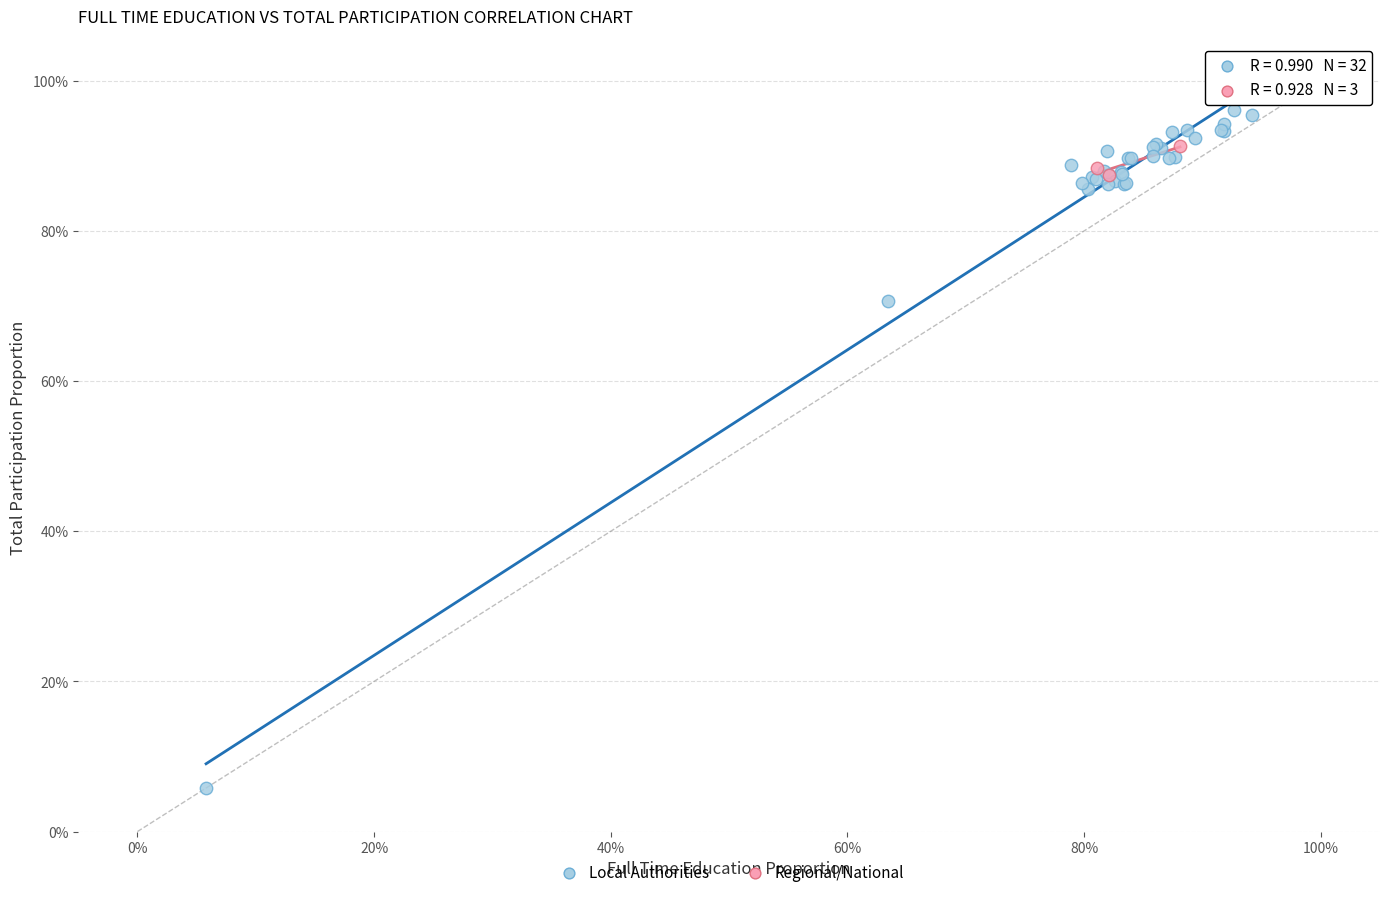

What are all the series names shown in the legend?

Local Authorities, Regional/National